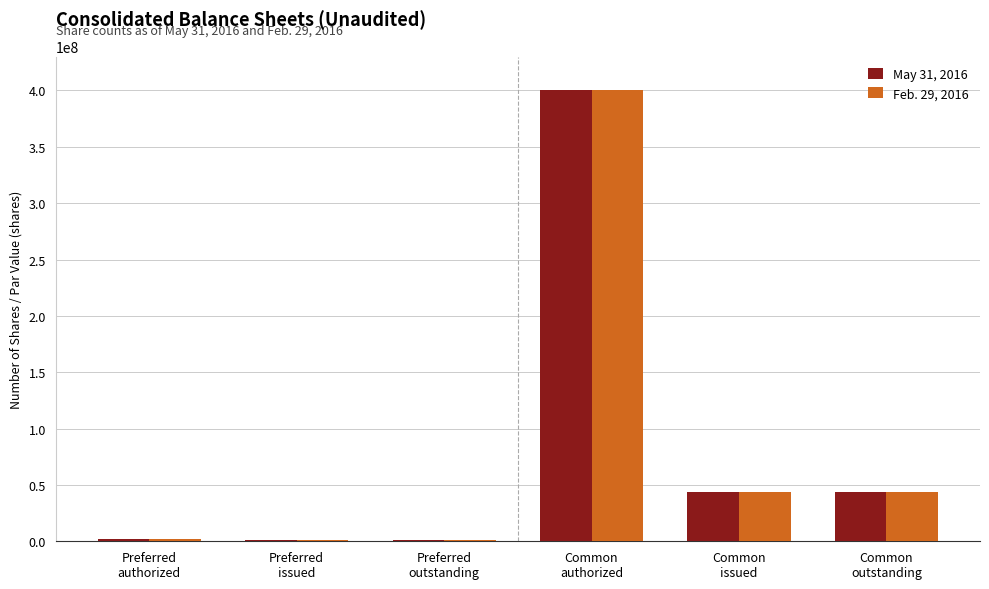

How many groups of bars are there?

6